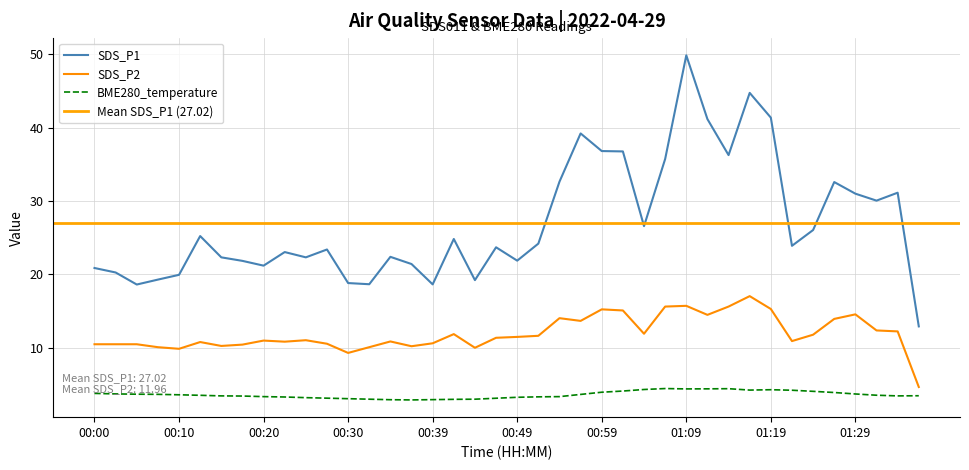

What is the value of the BME280_temperature point at the 24th from the left?

3.7